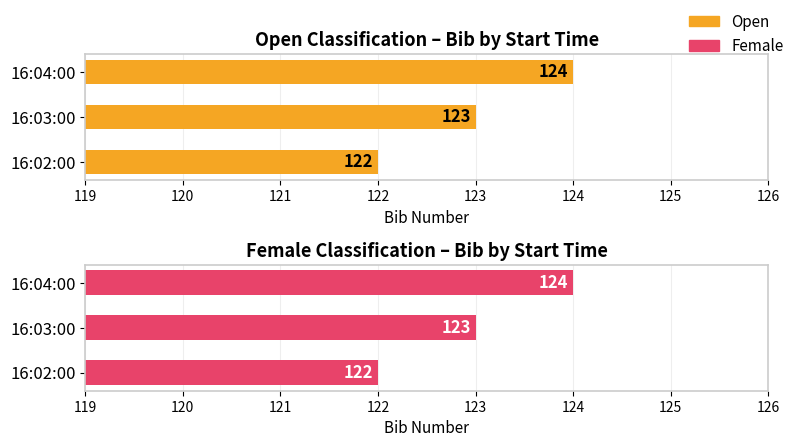

What is the sum of all Female values?

369